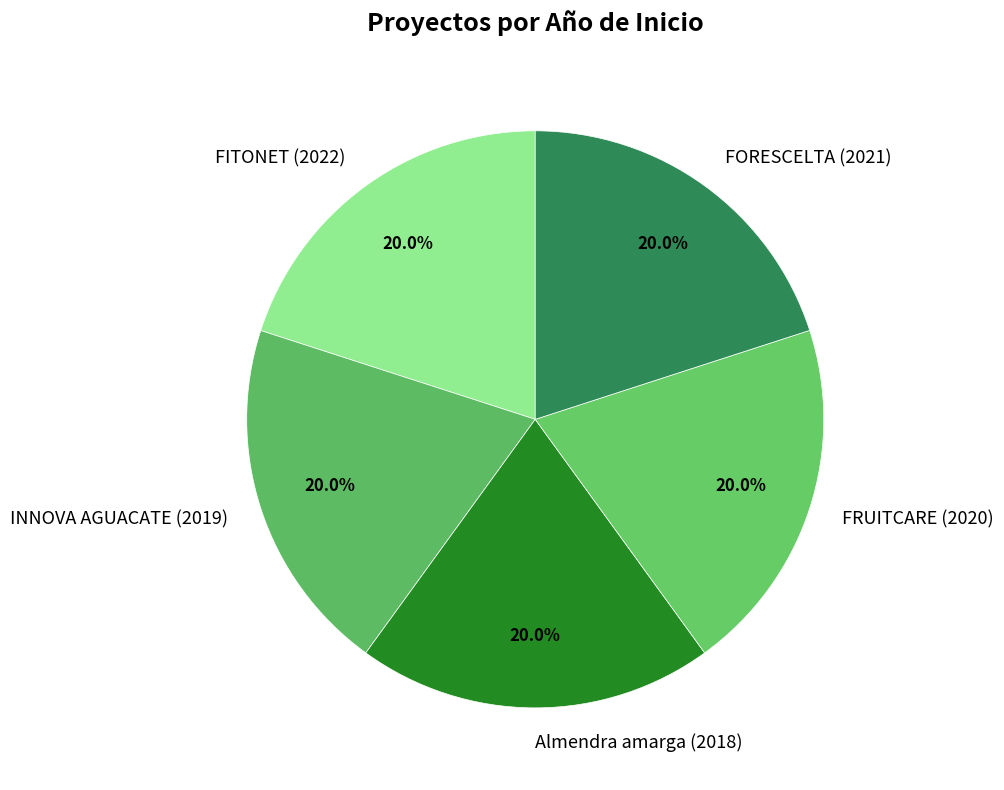

Do INNOVA AGUACATE (2019) and Almendra amarga (2018) together represent more than half of the pie?

No